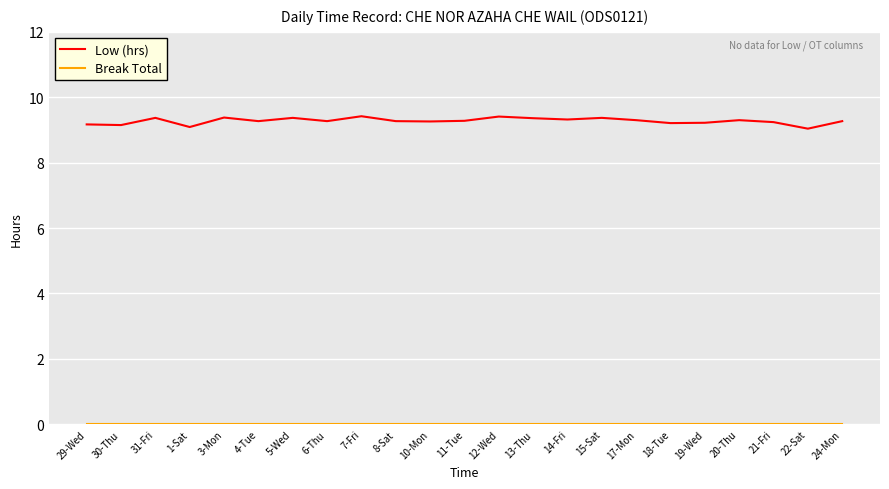

What is the total value across all series at 12-Wed?

9.4